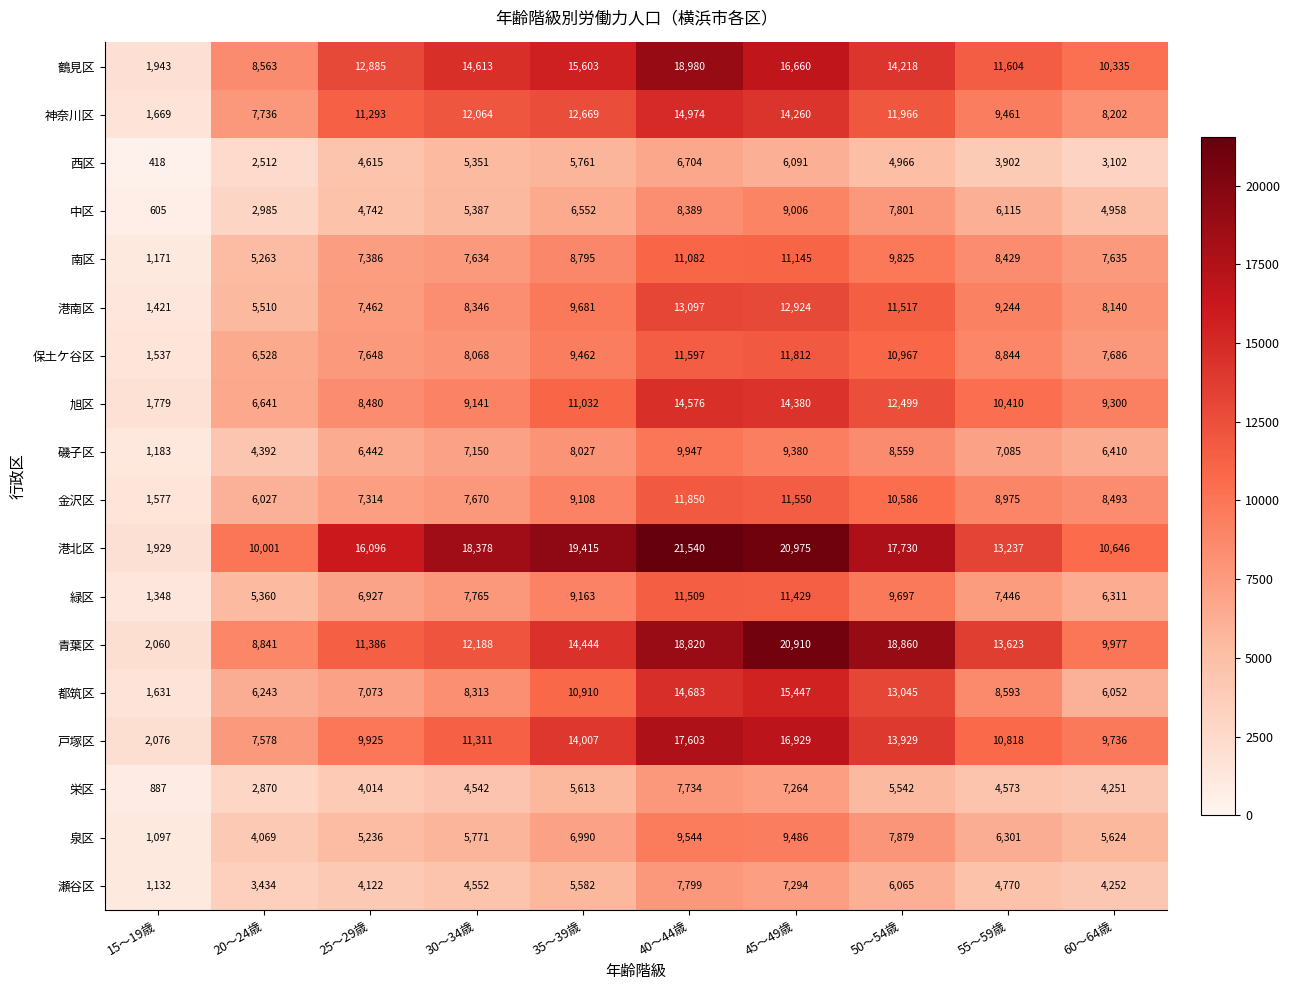

What is the difference between the highest and lowest values at 45～49歳?

14884